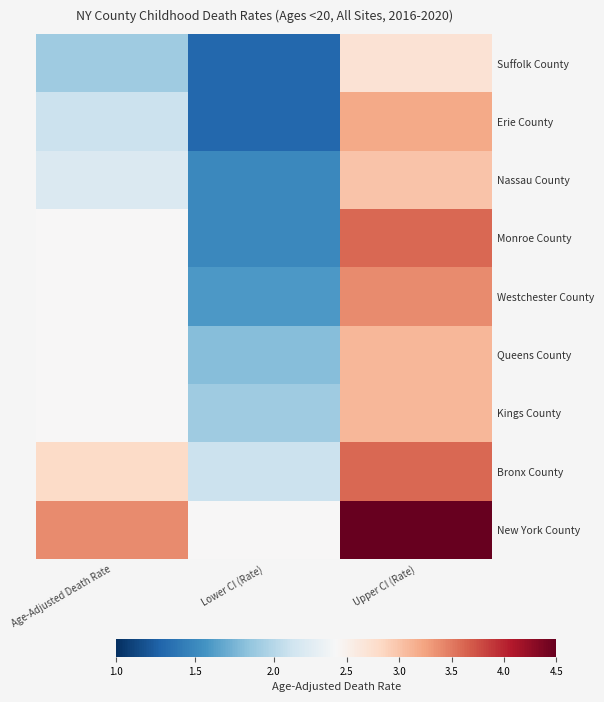

Which label corresponds to the largest value in the chart?

Upper CI (Rate)